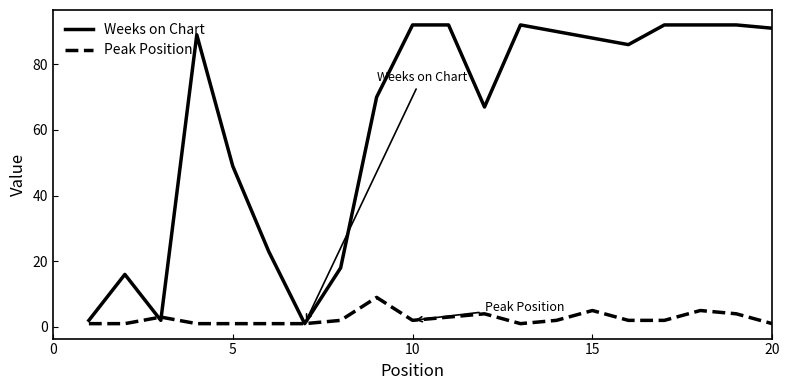

What is the average value of the Weeks on Chart series?

62